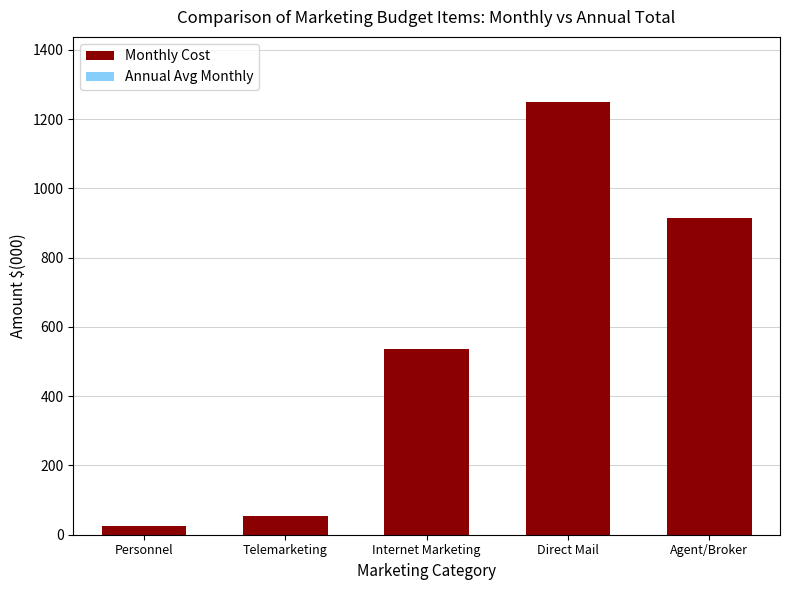

Which category has the highest value in the Monthly Cost series?

Direct Mail